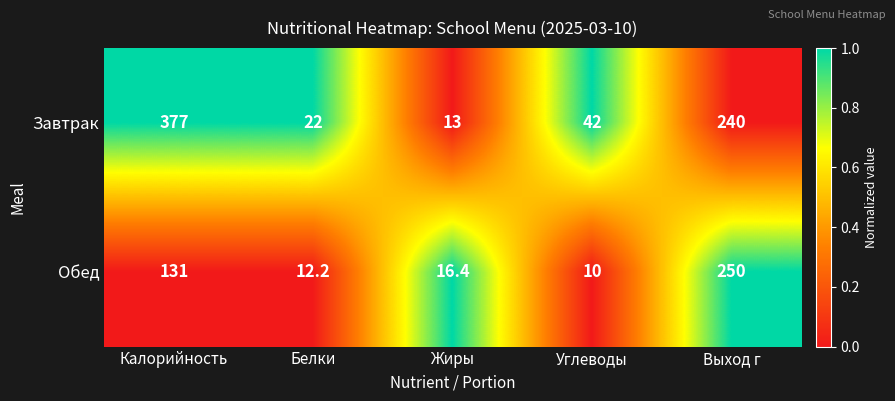

The value of Обед at Калорийность is 53.4. True or false?

False